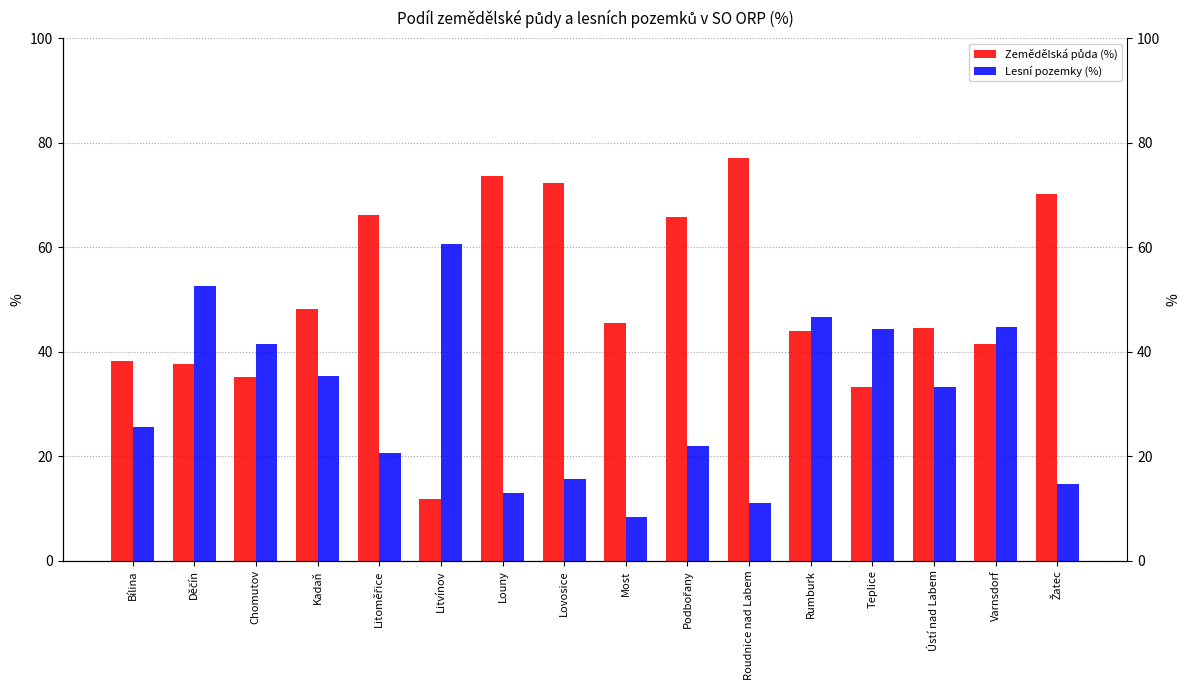

What is the maximum value shown in the chart?

77.0